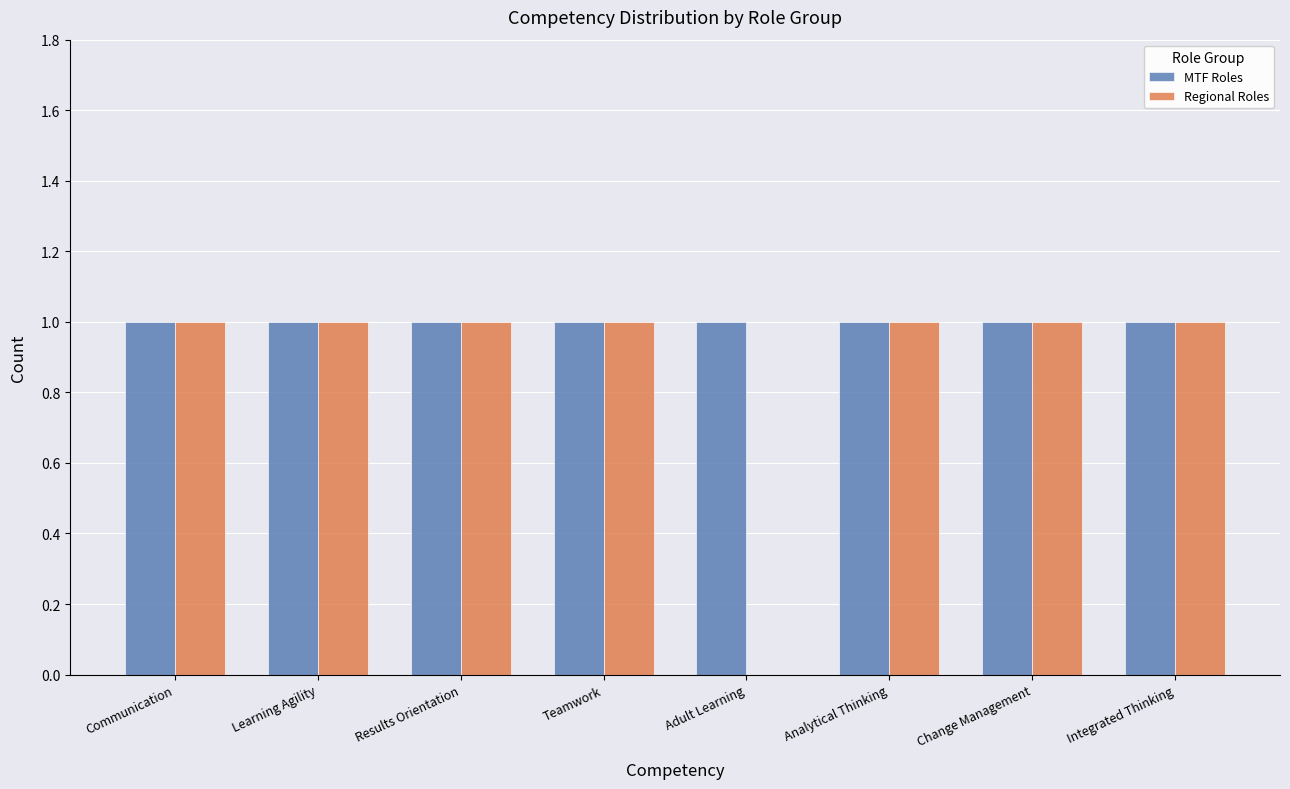

What is the sum of all MTF Roles values?

8